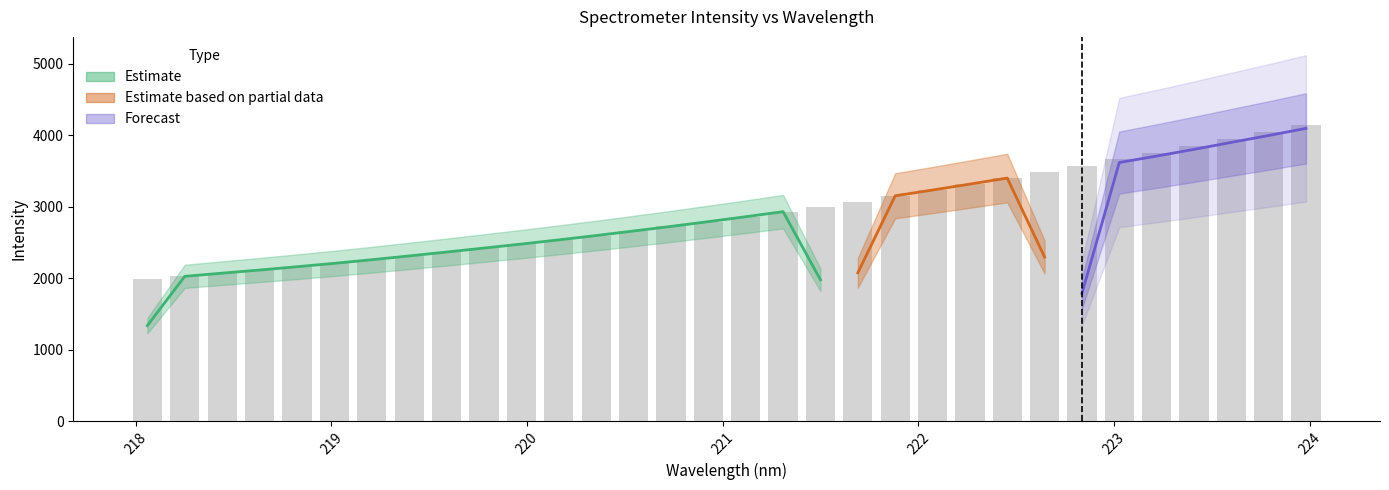

Rank the categories by value from highest to lowest.

223.9802, 223.7895, 223.5987, 223.408, 223.2172, 223.0264, 222.8355, 222.6447, 222.4538, 222.263, 222.0721, 221.8812, 221.6902, 221.4993, 221.3083, 221.1174, 220.9264, 220.7354, 220.5444, 220.3533, 220.1623, 219.9712, 219.7801, 219.589, 219.3979, 219.2067, 219.0156, 218.8244, 218.6332, 218.442, 218.2508, 218.0596